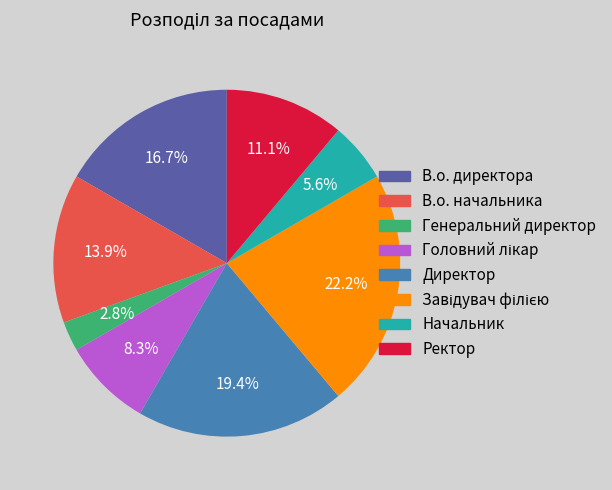

What is the total percentage of Генеральний директор and В.о. начальника?

16.7%